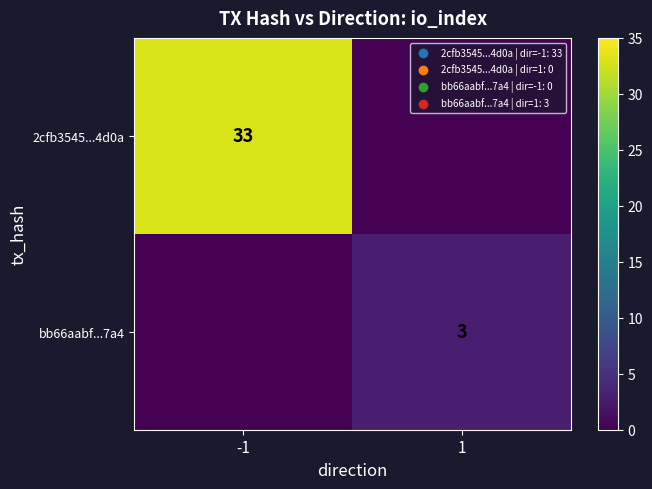

Is it true that bb66aabf...7a4 equals 3 at 1?

True